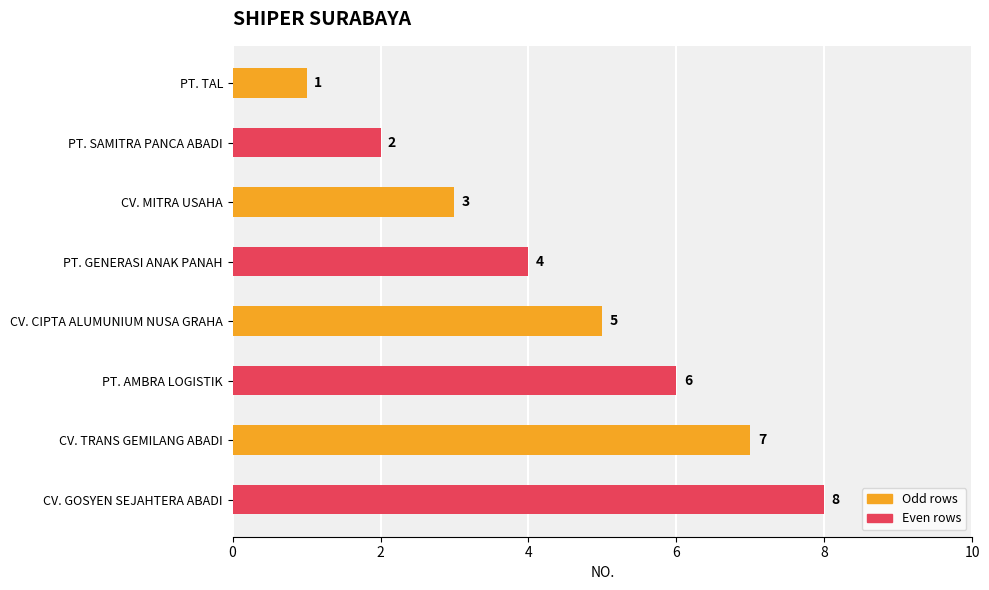

What is the maximum value shown in the chart?

8